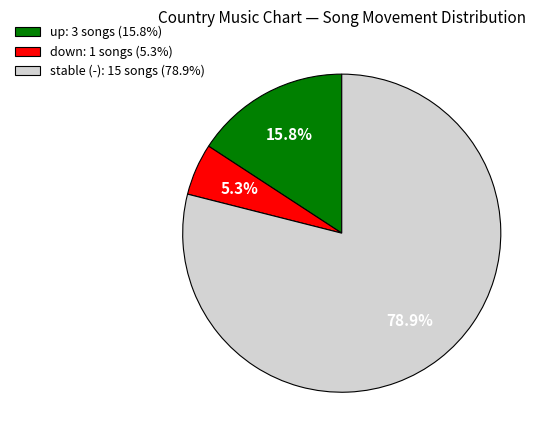

What is the majority slice?

stable (-): 15 songs (78.9%)